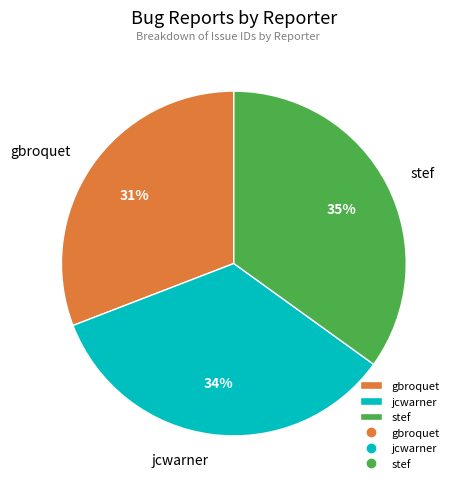

Do stef and gbroquet together represent more than half of the pie?

Yes